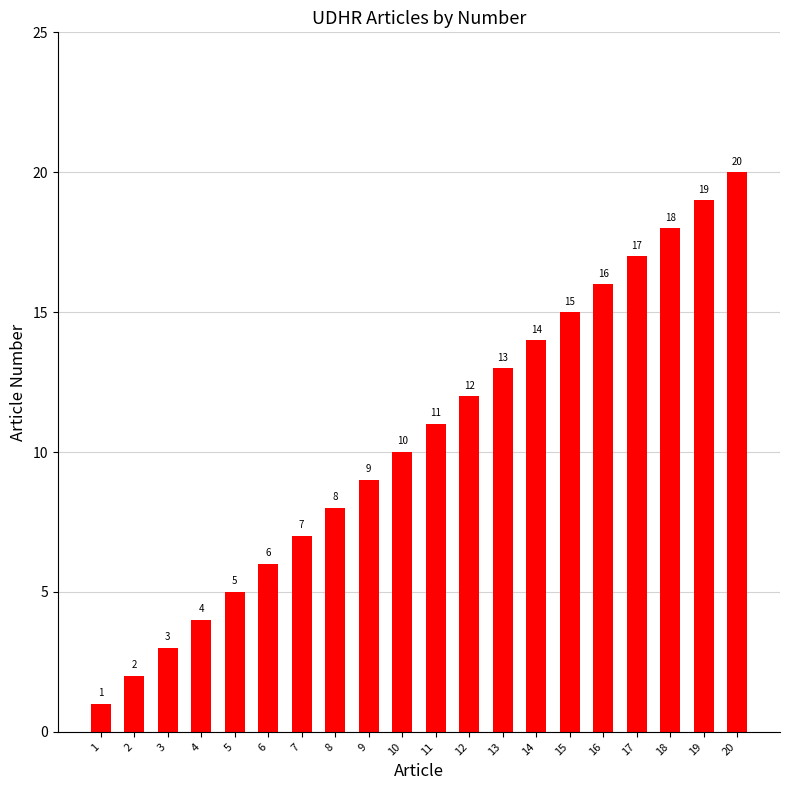

The value at 18 is 18. True or false?

True